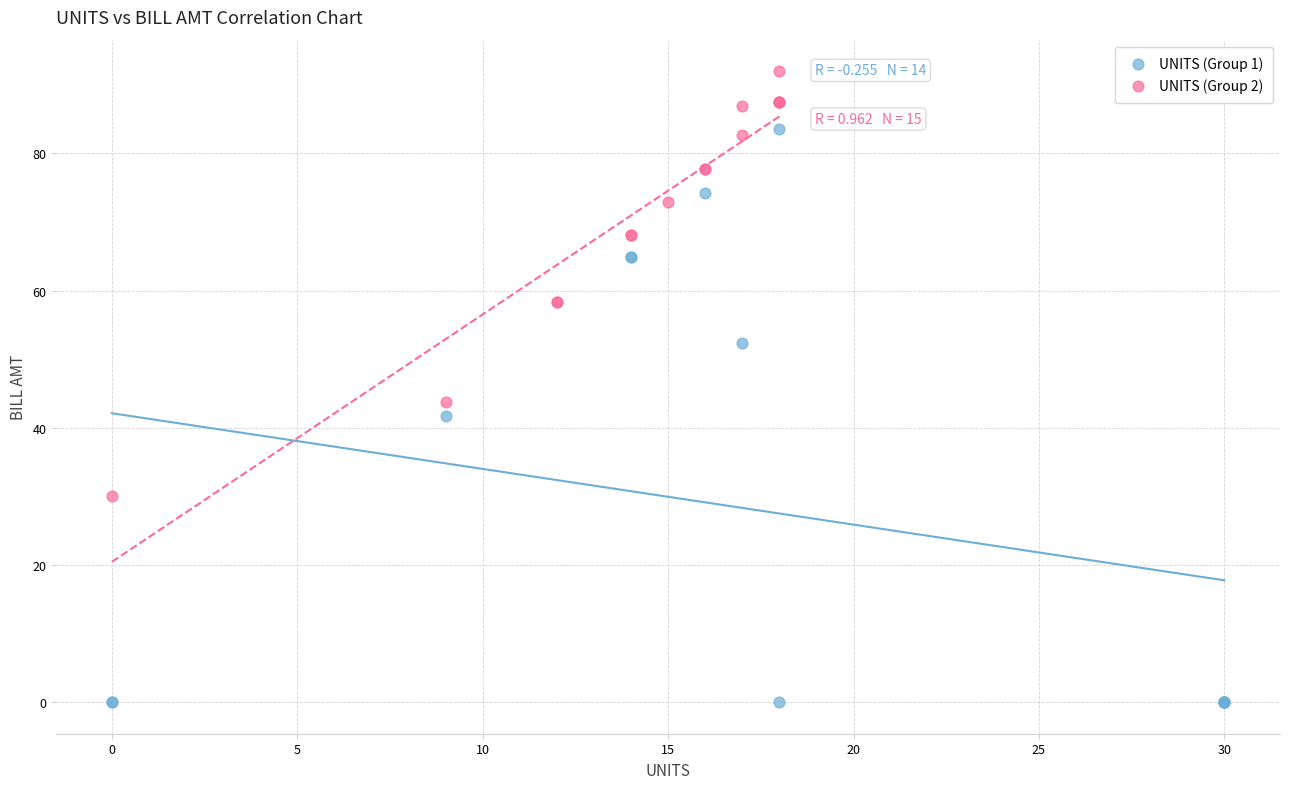

Which series reaches the minimum Y coordinate?

UNITS (Group 1)